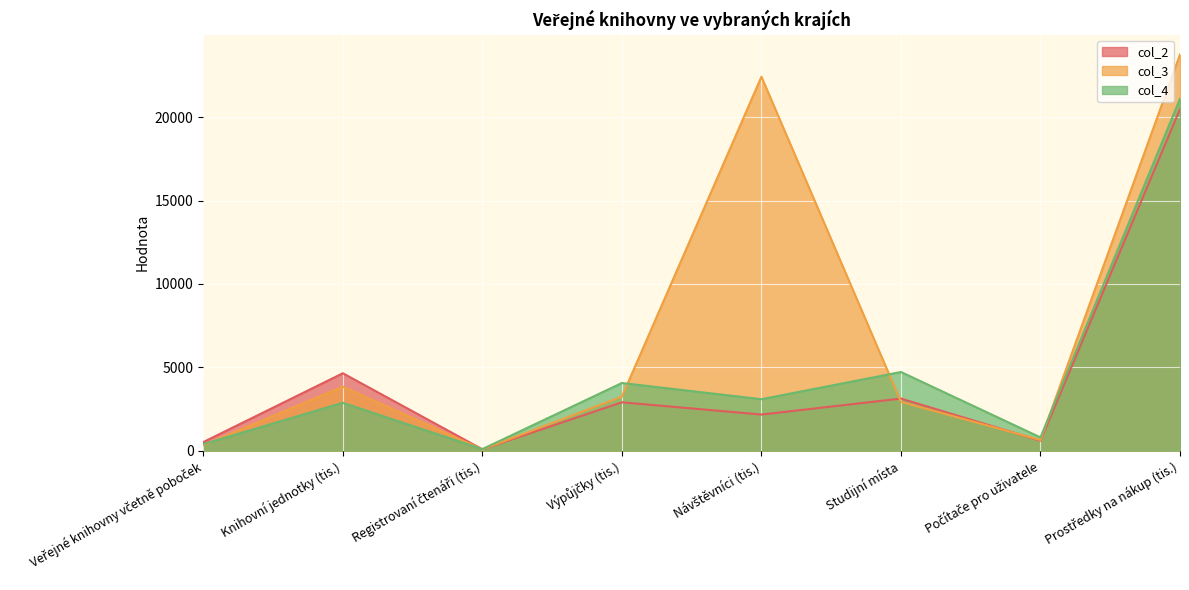

At which label does col_4 first exceed 3083?

Výpůjčky (tis.)